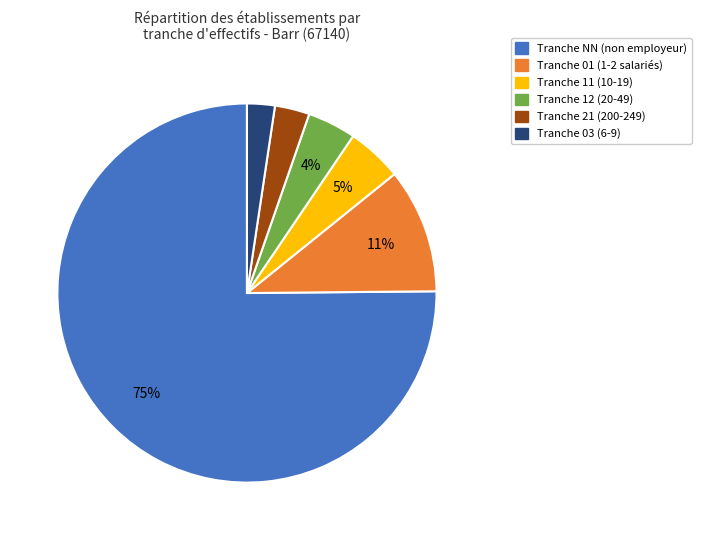

To the nearest percent, what is the average slice percentage?

17%